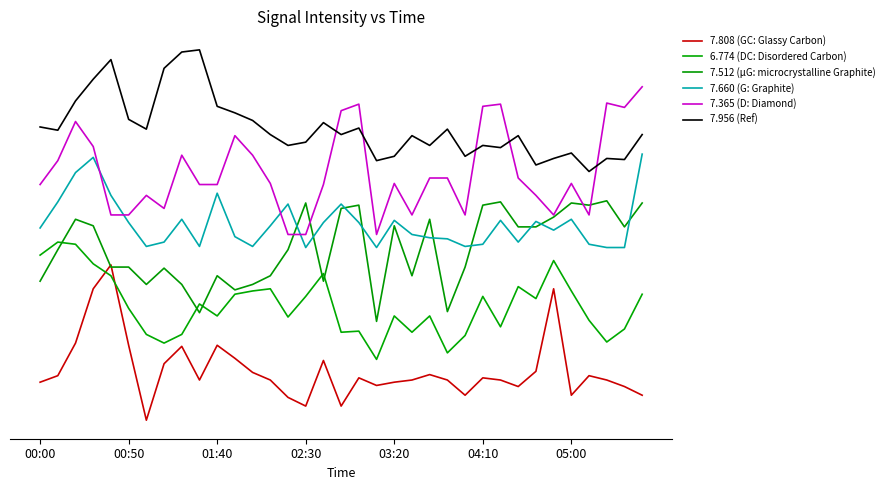

Does the chart have visible grid lines?

No